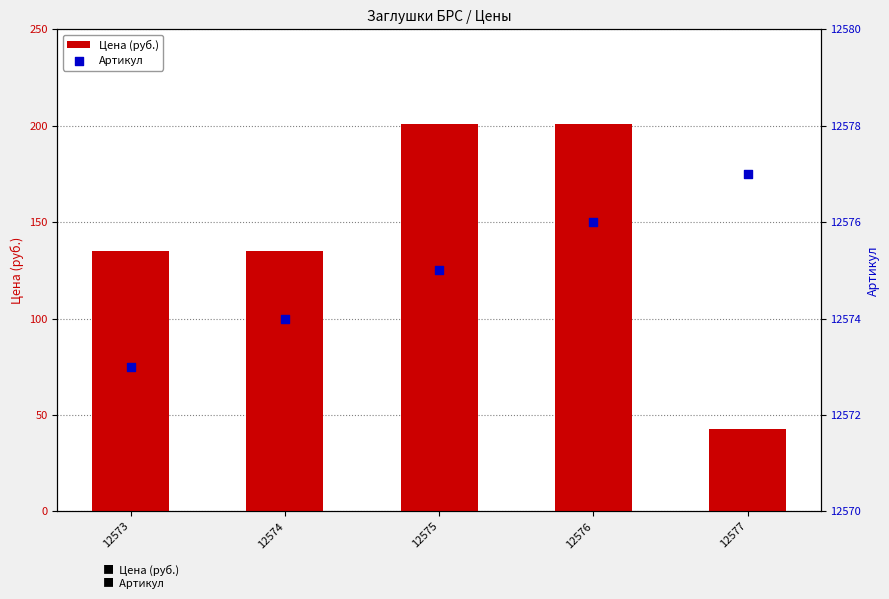

What is the total value across all series at 12573?

12707.9